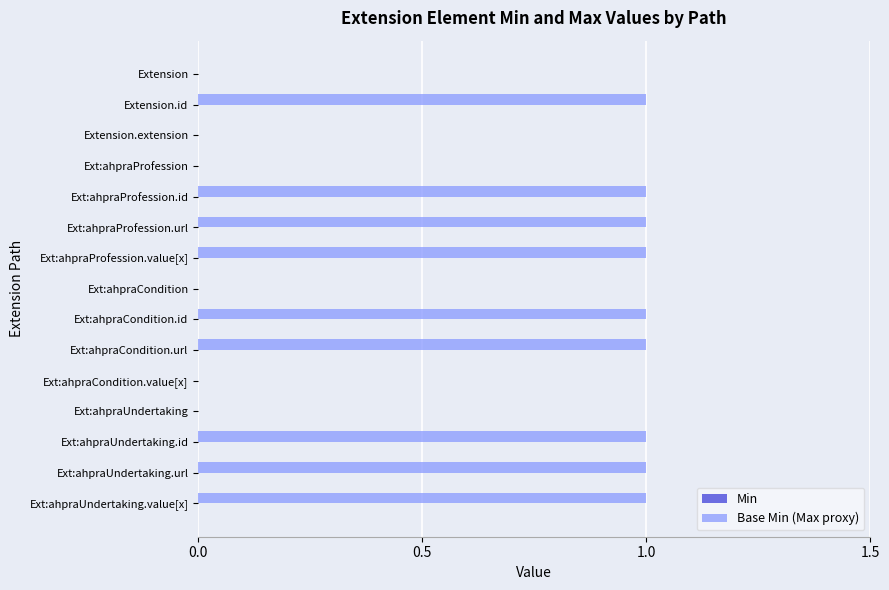

Is it true that the value at Ext:ahpraCondition.id is 1?

True